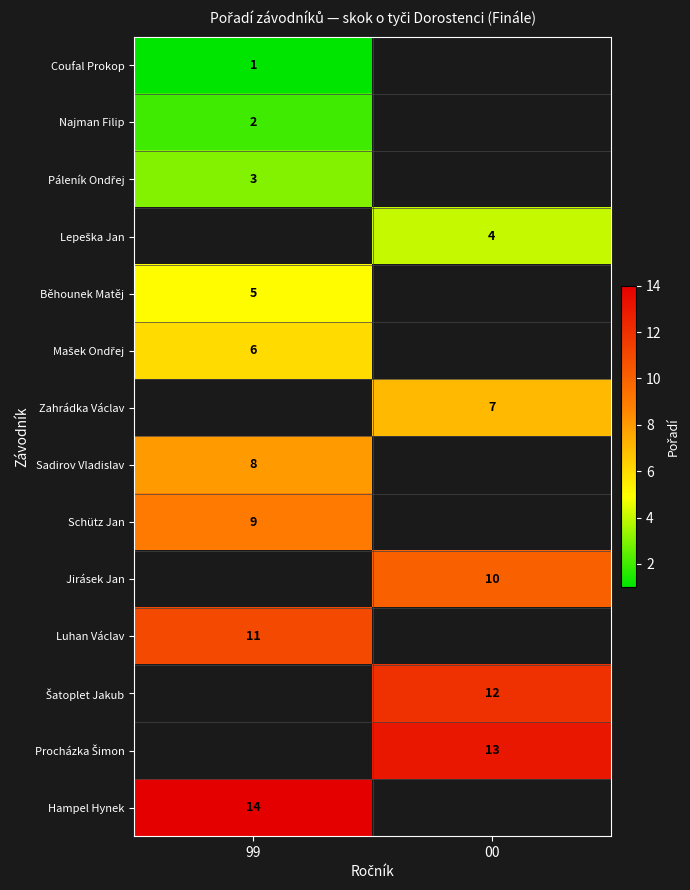

Which has a higher value, 99 or 00?

00